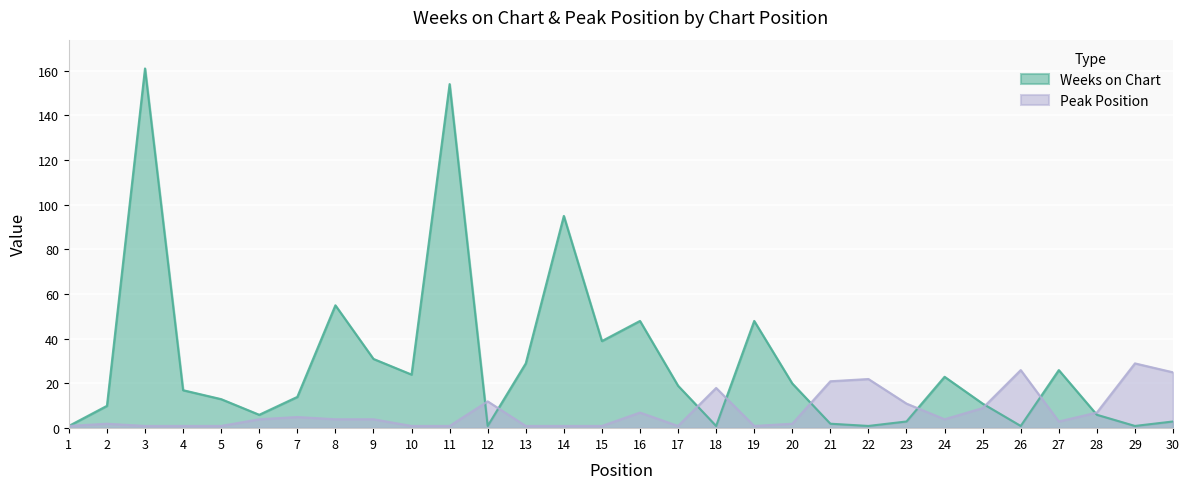

At which label does Peak Position reach its minimum?

1